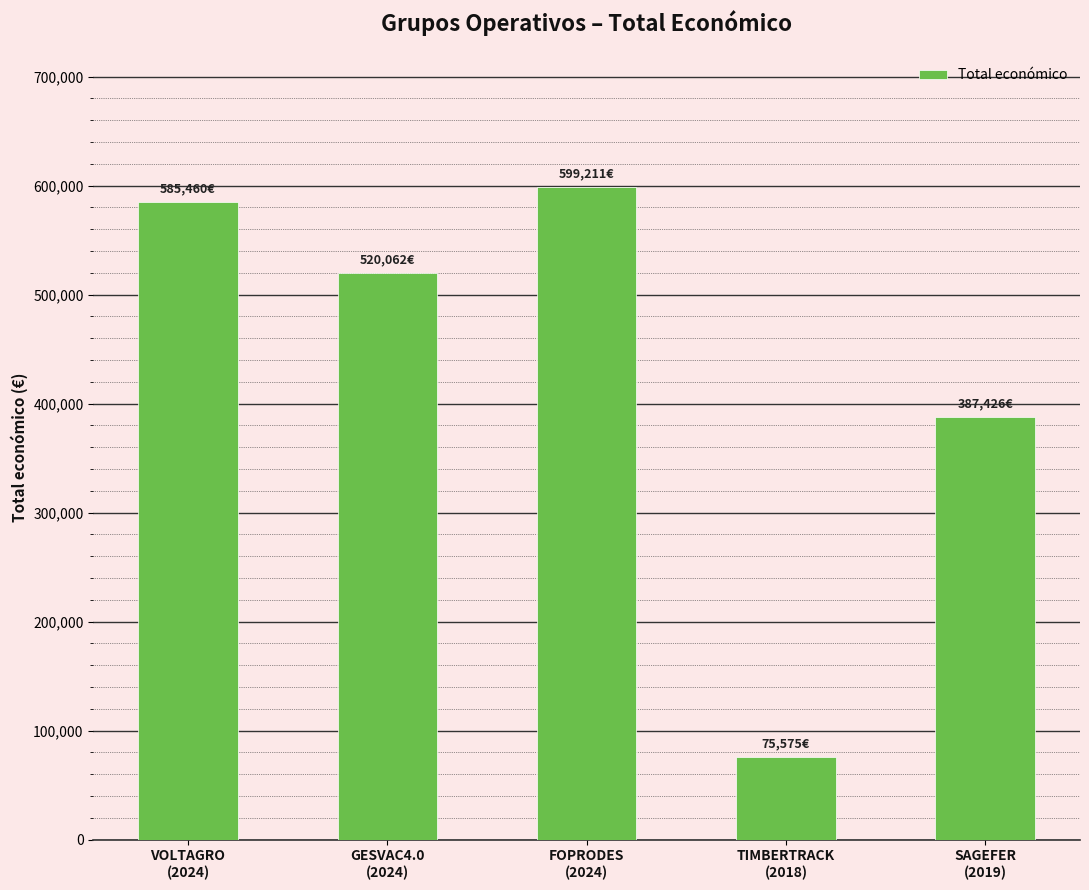

How many values are below 520062?

2